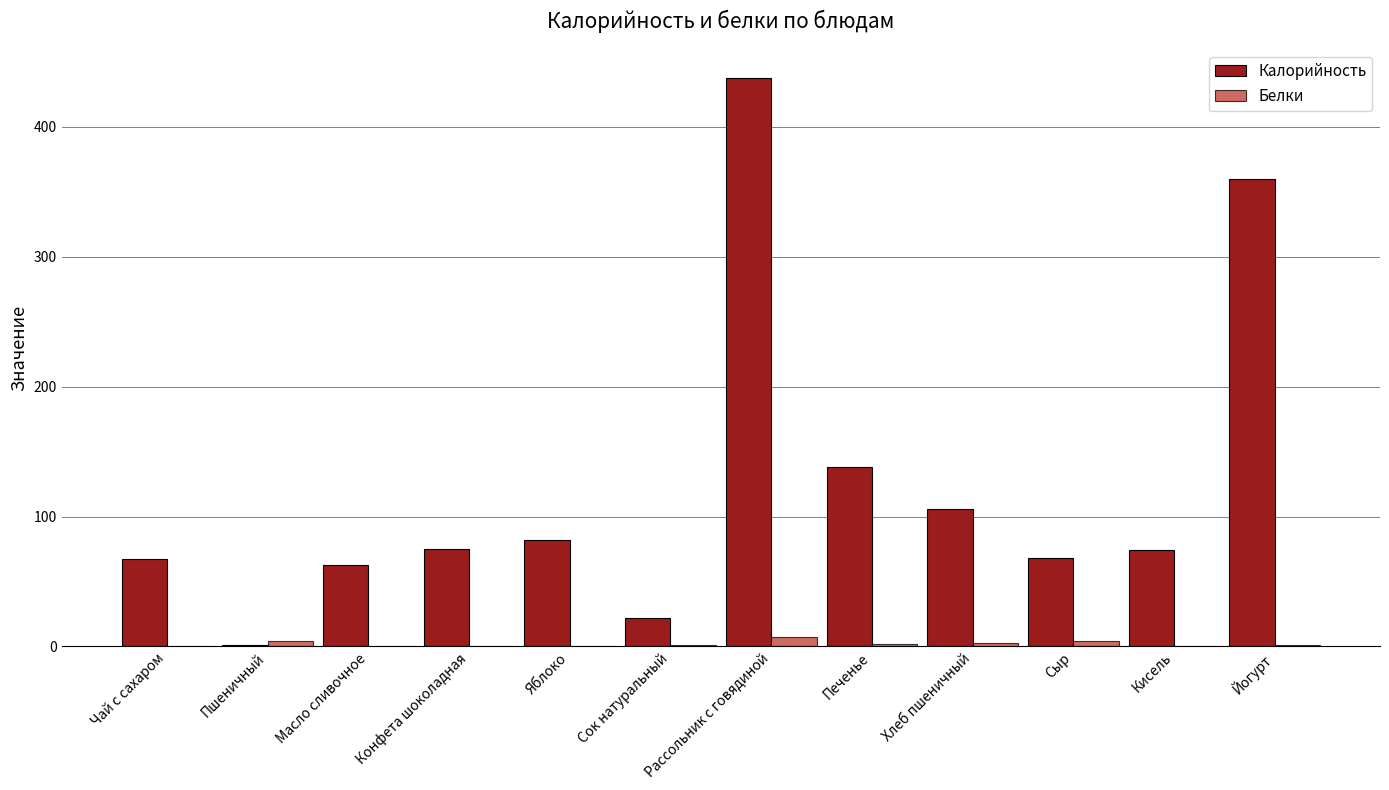

Which series has the largest range (max minus min)?

Калорийность